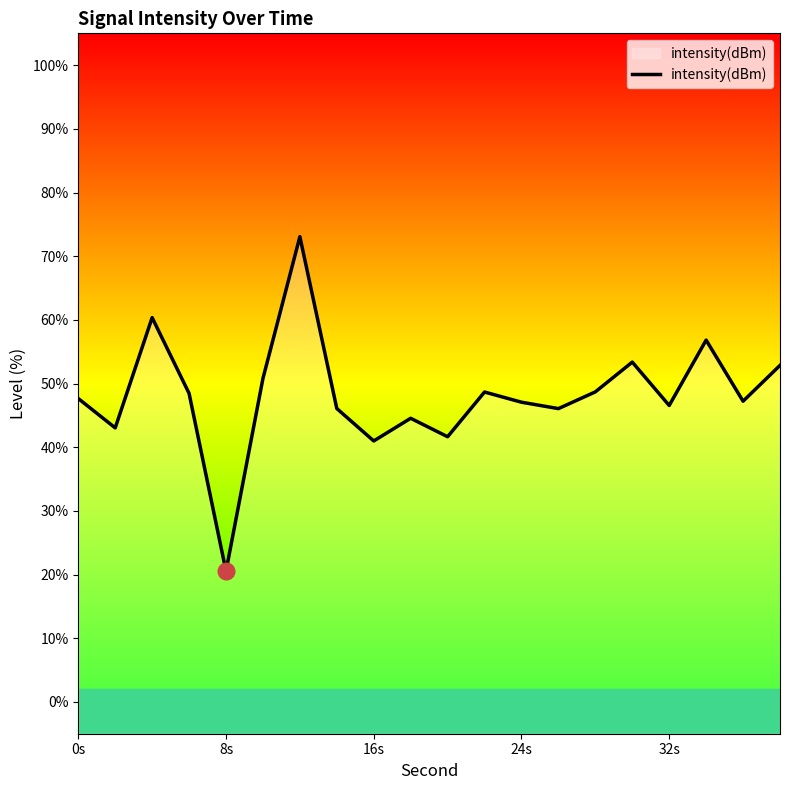

True or false: the data shows 90.7 at 16s.

False